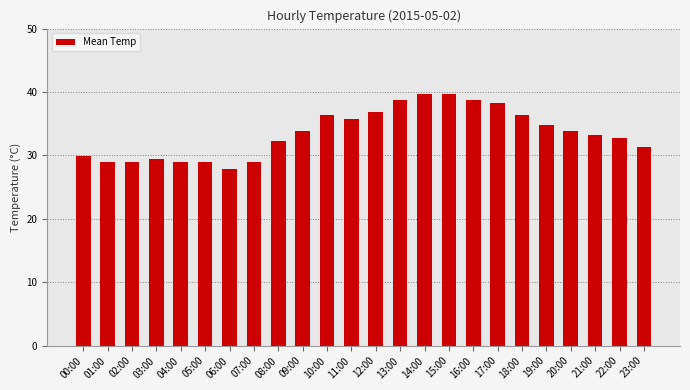

What is the difference between the values at 14:00 and 05:00?

10.8